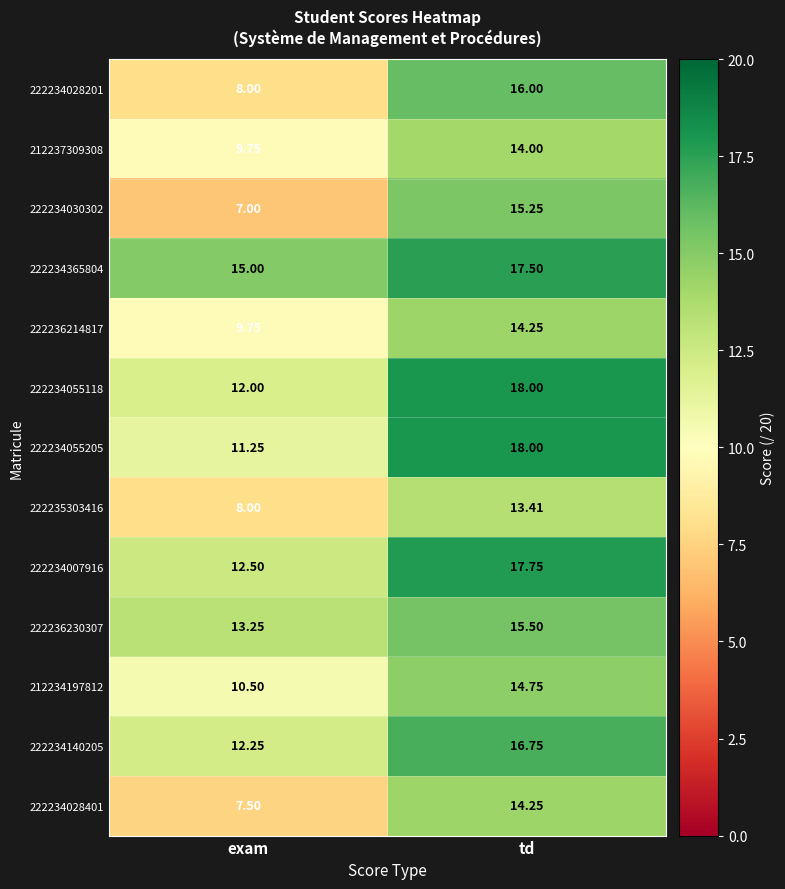

At which label does 222234140205 reach its minimum?

exam